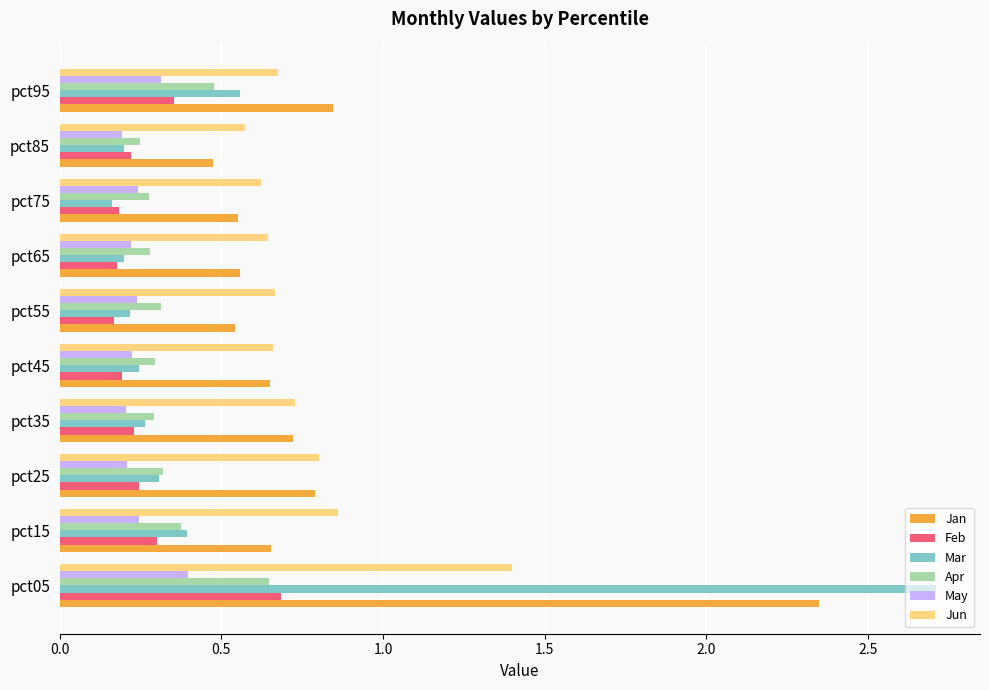

How many Feb values are between 0 and 1?

10